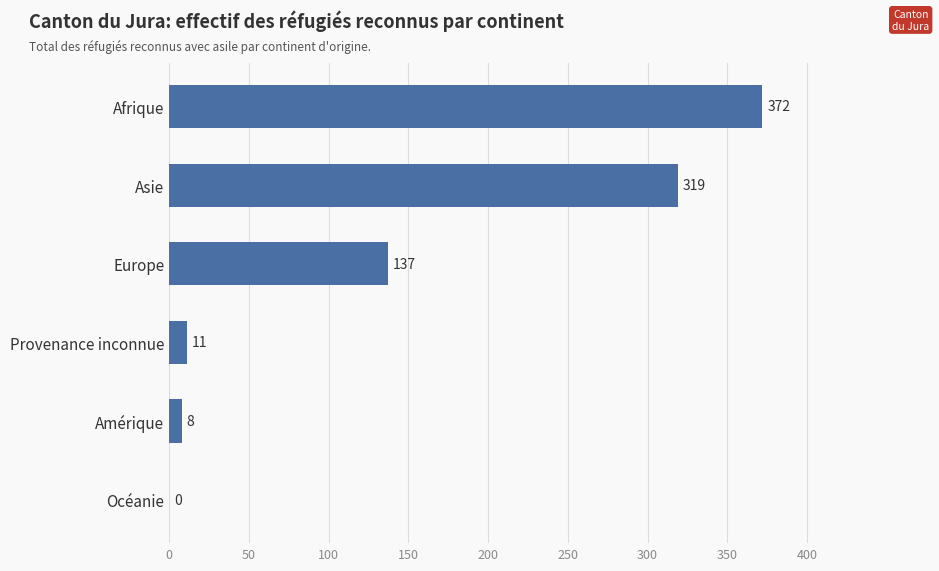

Where is the data nearest to the value 186?

Europe